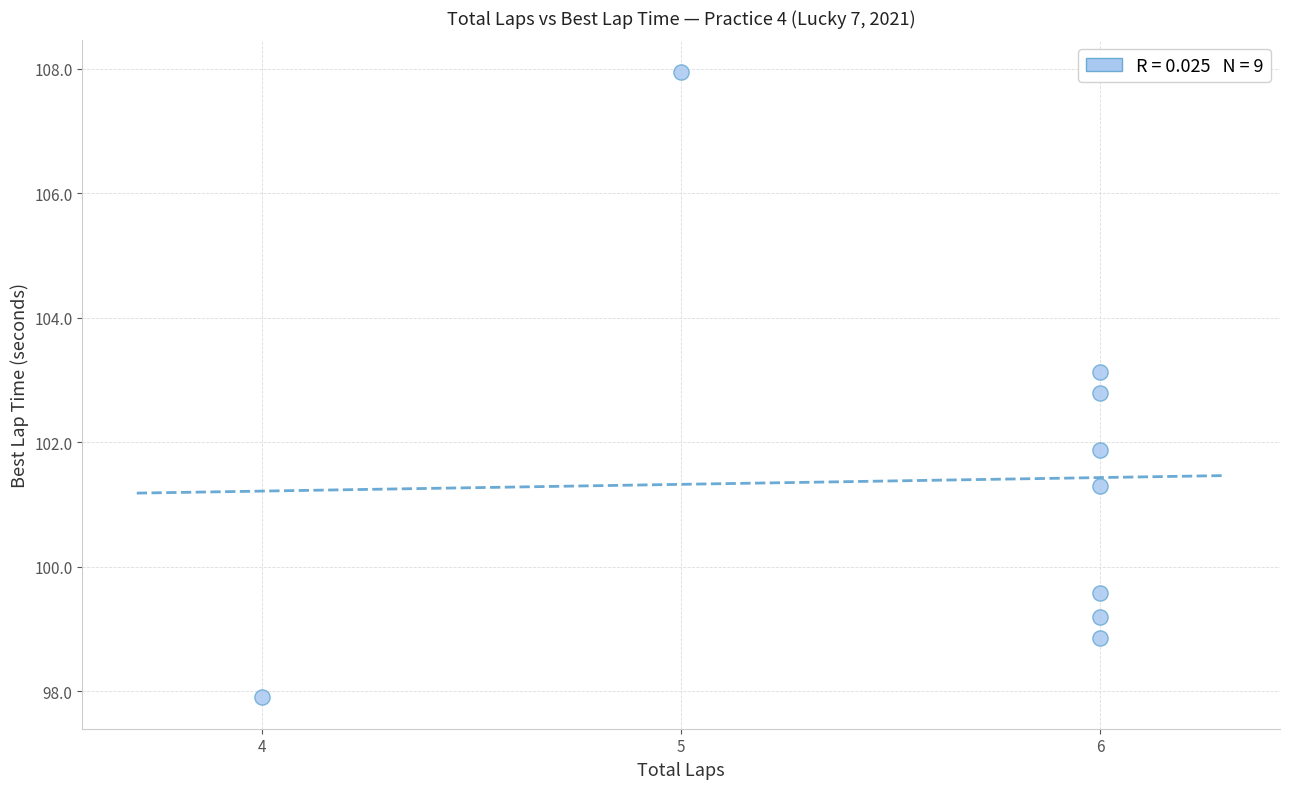

What is the range of Y values (max minus min)?

10.1